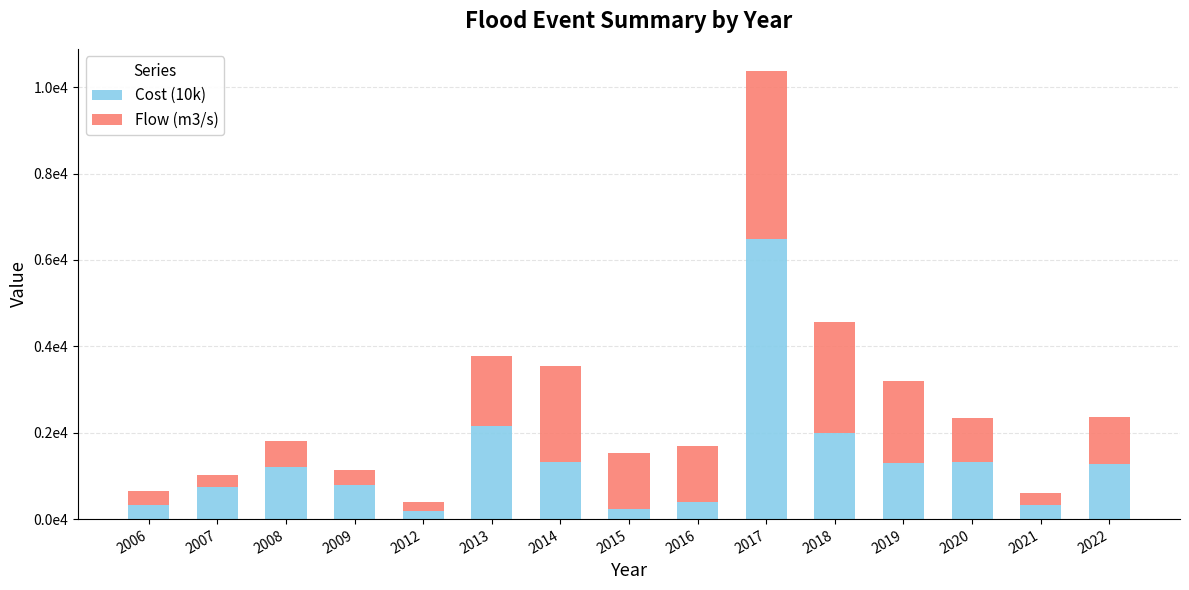

Where does the Flow (m3/s) series first go above 1080?

2013